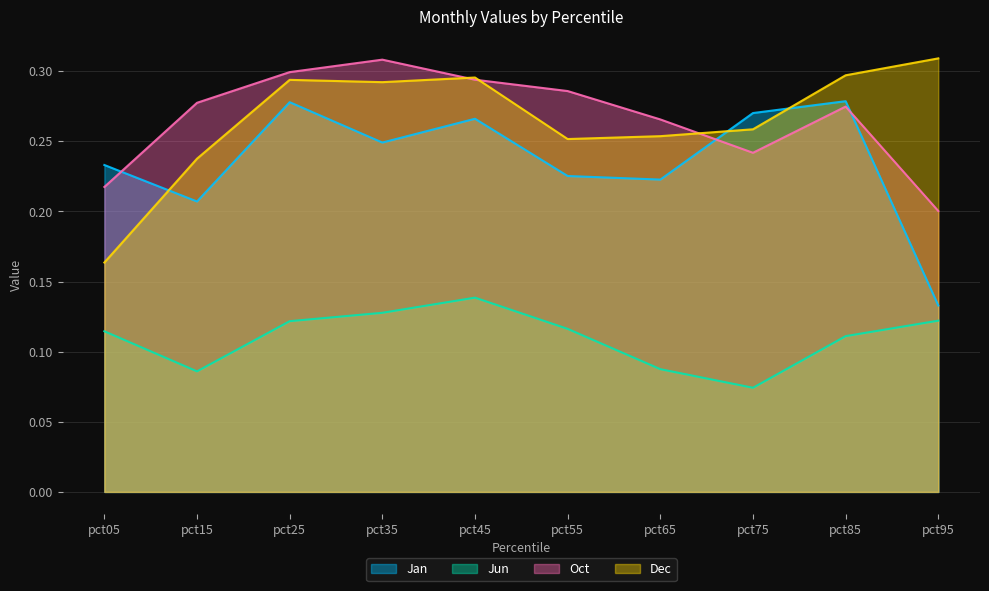

True or false: Jun has more than 1 interior local peaks.

False